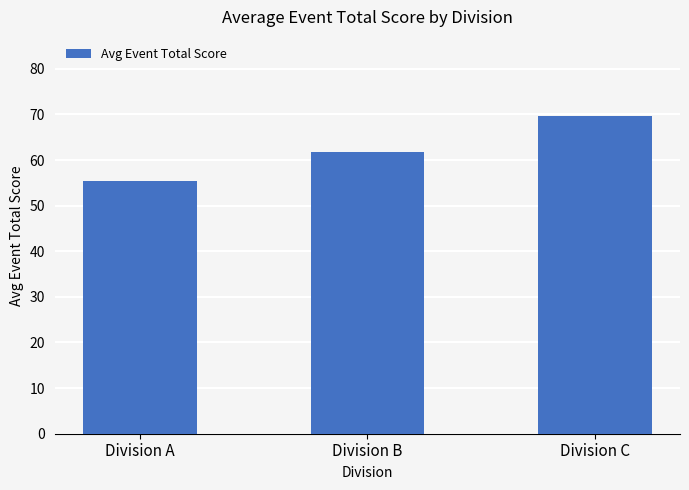

What is the maximum value shown in the chart?

69.6